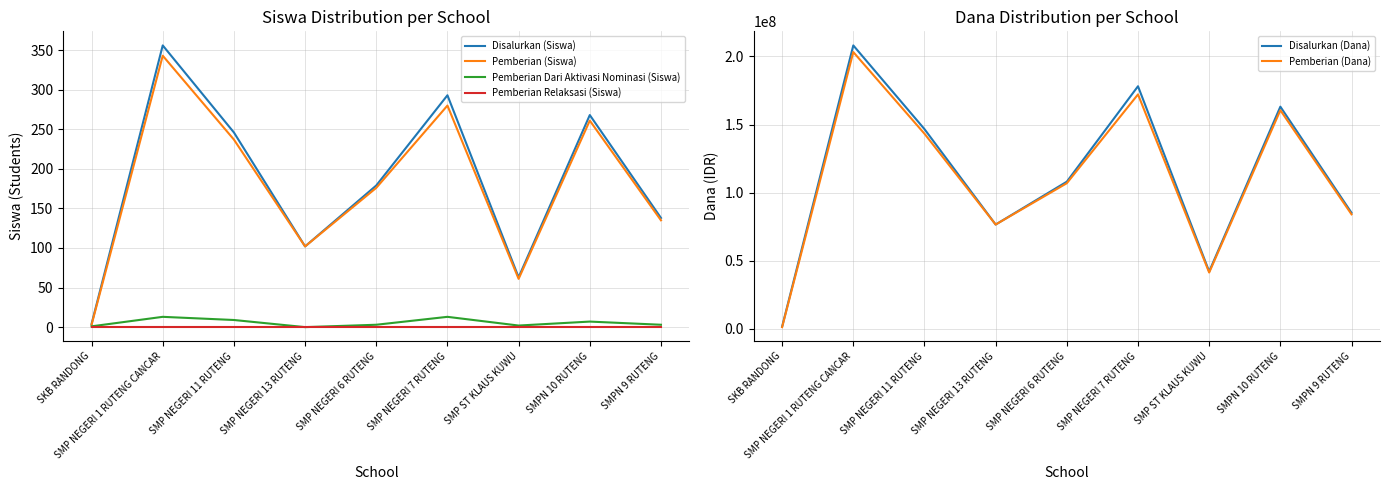

Reading left to right, transcribe all the data shown in this chart.

Disalurkan (Siswa): SKB RANDONG=4	SMP NEGERI 1 RUTENG CANCAR=356	SMP NEGERI 11 RUTENG=246	SMP NEGERI 13 RUTENG=102	SMP NEGERI 6 RUTENG=179	SMP NEGERI 7 RUTENG=293	SMP ST KLAUS KUWU=63	SMPN 10 RUTENG=268	SMPN 9 RUTENG=138
Pemberian (Siswa): SKB RANDONG=3	SMP NEGERI 1 RUTENG CANCAR=343	SMP NEGERI 11 RUTENG=237	SMP NEGERI 13 RUTENG=102	SMP NEGERI 6 RUTENG=176	SMP NEGERI 7 RUTENG=280	SMP ST KLAUS KUWU=61	SMPN 10 RUTENG=261	SMPN 9 RUTENG=135
Pemberian Dari Aktivasi Nominasi (Siswa): SKB RANDONG=1	SMP NEGERI 1 RUTENG CANCAR=13	SMP NEGERI 11 RUTENG=9	SMP NEGERI 13 RUTENG=0	SMP NEGERI 6 RUTENG=3	SMP NEGERI 7 RUTENG=13	SMP ST KLAUS KUWU=2	SMPN 10 RUTENG=7	SMPN 9 RUTENG=3
Pemberian Relaksasi (Siswa): SKB RANDONG=0	SMP NEGERI 1 RUTENG CANCAR=0	SMP NEGERI 11 RUTENG=0	SMP NEGERI 13 RUTENG=0	SMP NEGERI 6 RUTENG=0	SMP NEGERI 7 RUTENG=0	SMP ST KLAUS KUWU=0	SMPN 10 RUTENG=0	SMPN 9 RUTENG=0
Disalurkan (Dana): SKB RANDONG=1500000	SMP NEGERI 1 RUTENG CANCAR=208125000	SMP NEGERI 11 RUTENG=146625000	SMP NEGERI 13 RUTENG=76500000	SMP NEGERI 6 RUTENG=108000000	SMP NEGERI 7 RUTENG=178125000	SMP ST KLAUS KUWU=42000000	SMPN 10 RUTENG=163125000	SMPN 9 RUTENG=85125000
Pemberian (Dana): SKB RANDONG=1125000	SMP NEGERI 1 RUTENG CANCAR=203250000	SMP NEGERI 11 RUTENG=143250000	SMP NEGERI 13 RUTENG=76500000	SMP NEGERI 6 RUTENG=106875000	SMP NEGERI 7 RUTENG=172125000	SMP ST KLAUS KUWU=41250000	SMPN 10 RUTENG=160500000	SMPN 9 RUTENG=84000000